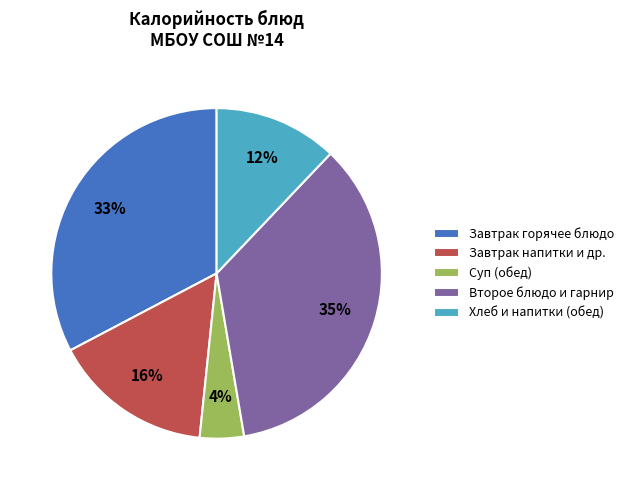

To the nearest percent, what is the average slice percentage?

20%